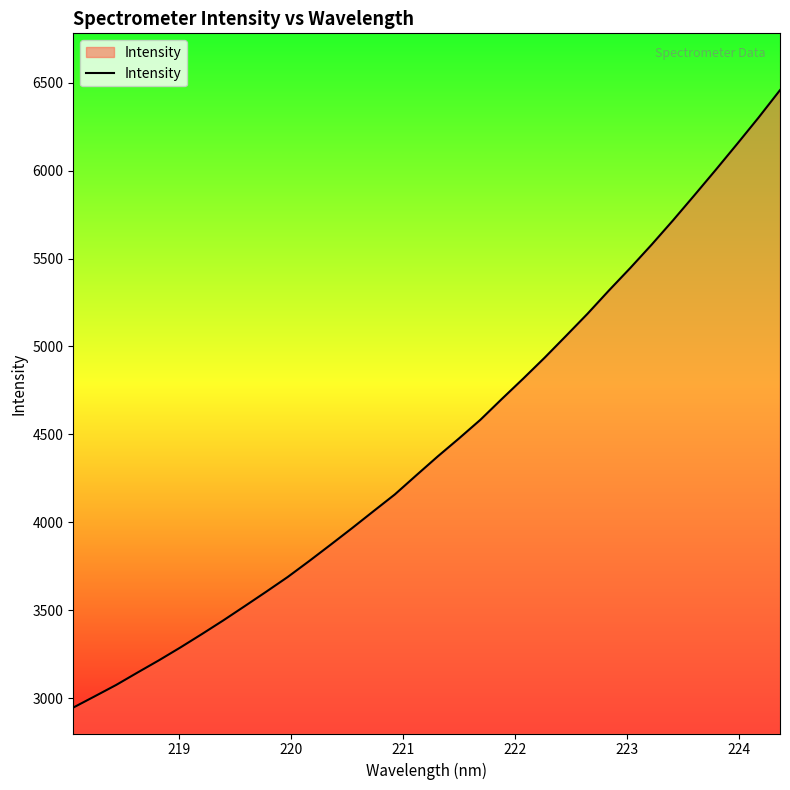

What is the average value?

4452.8